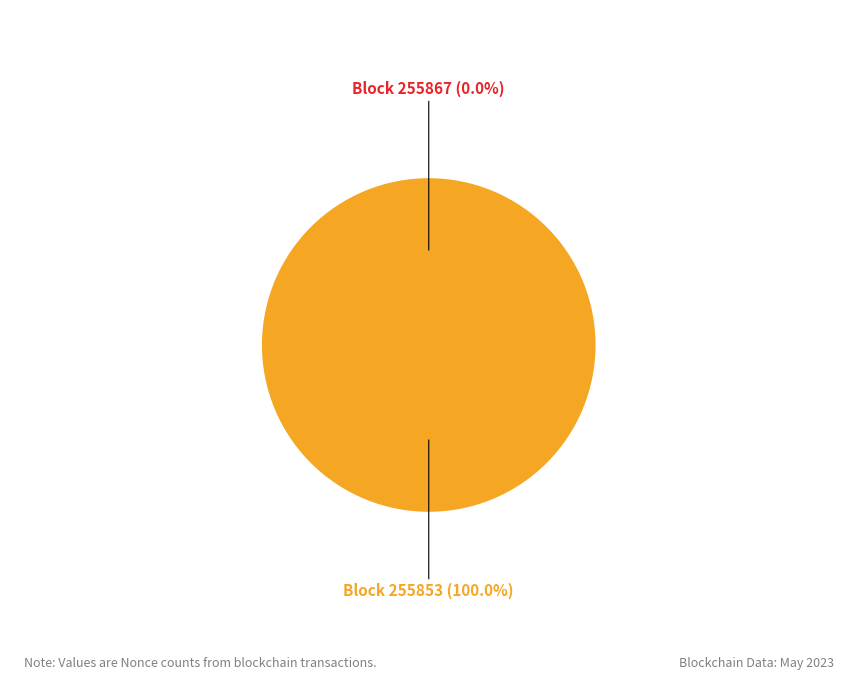

The 255853 slice represents 88% of the pie. True or false?

False